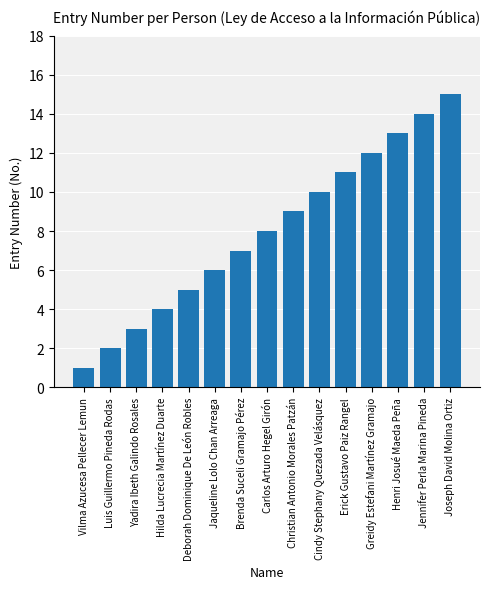

How many data points are less than 8?

7